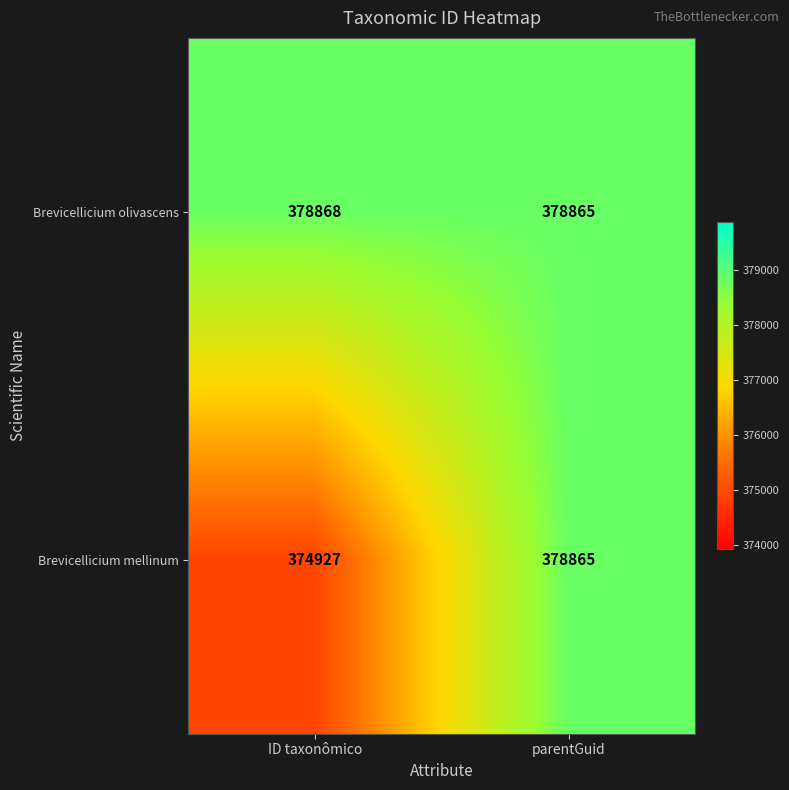

Count the number of categories in the chart.

2